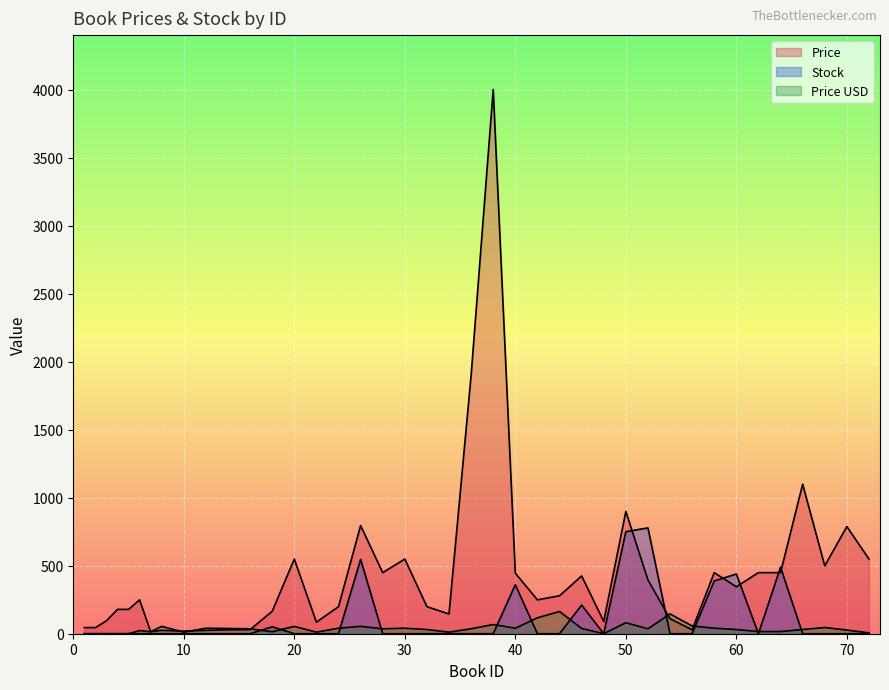

How many times do Stock and Price USD cross each other?

12